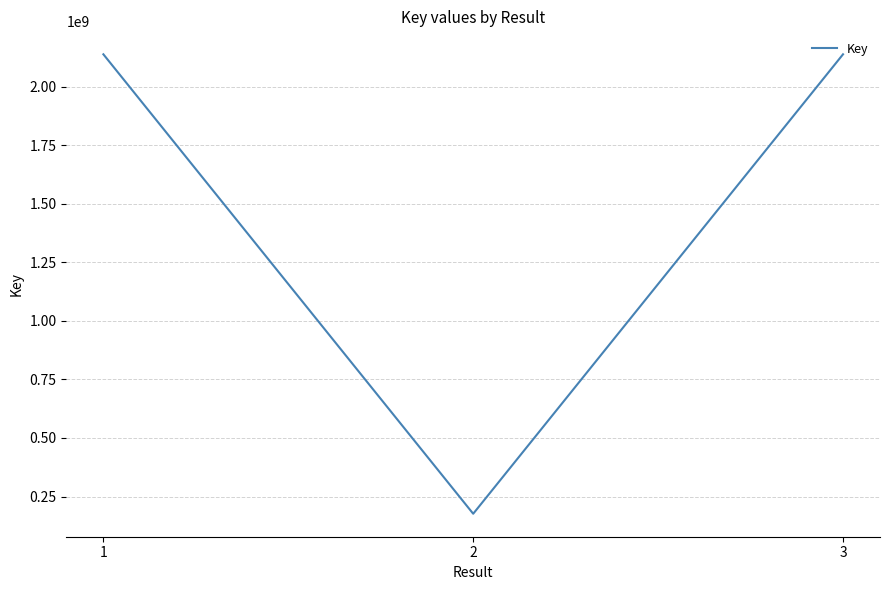

Approximately how many times larger is the value at 3 compared to 2?

12.1